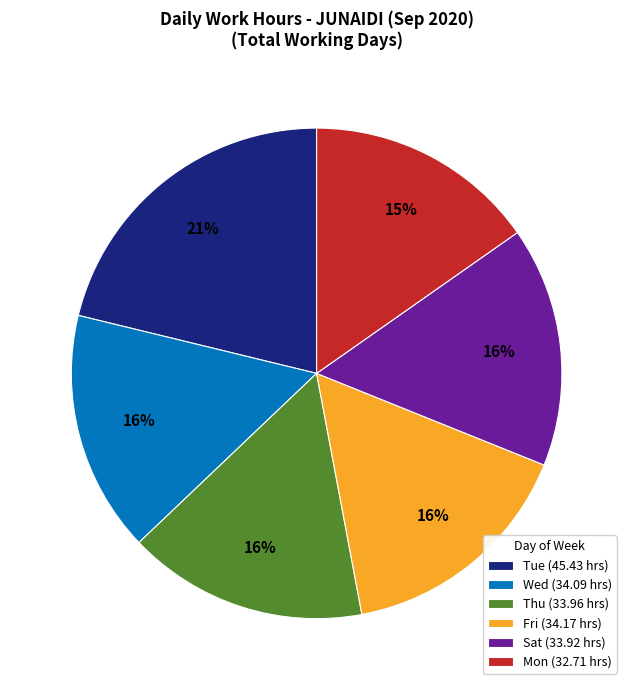

To the nearest percent, what is the difference between the largest and smallest slice percentages?

6%